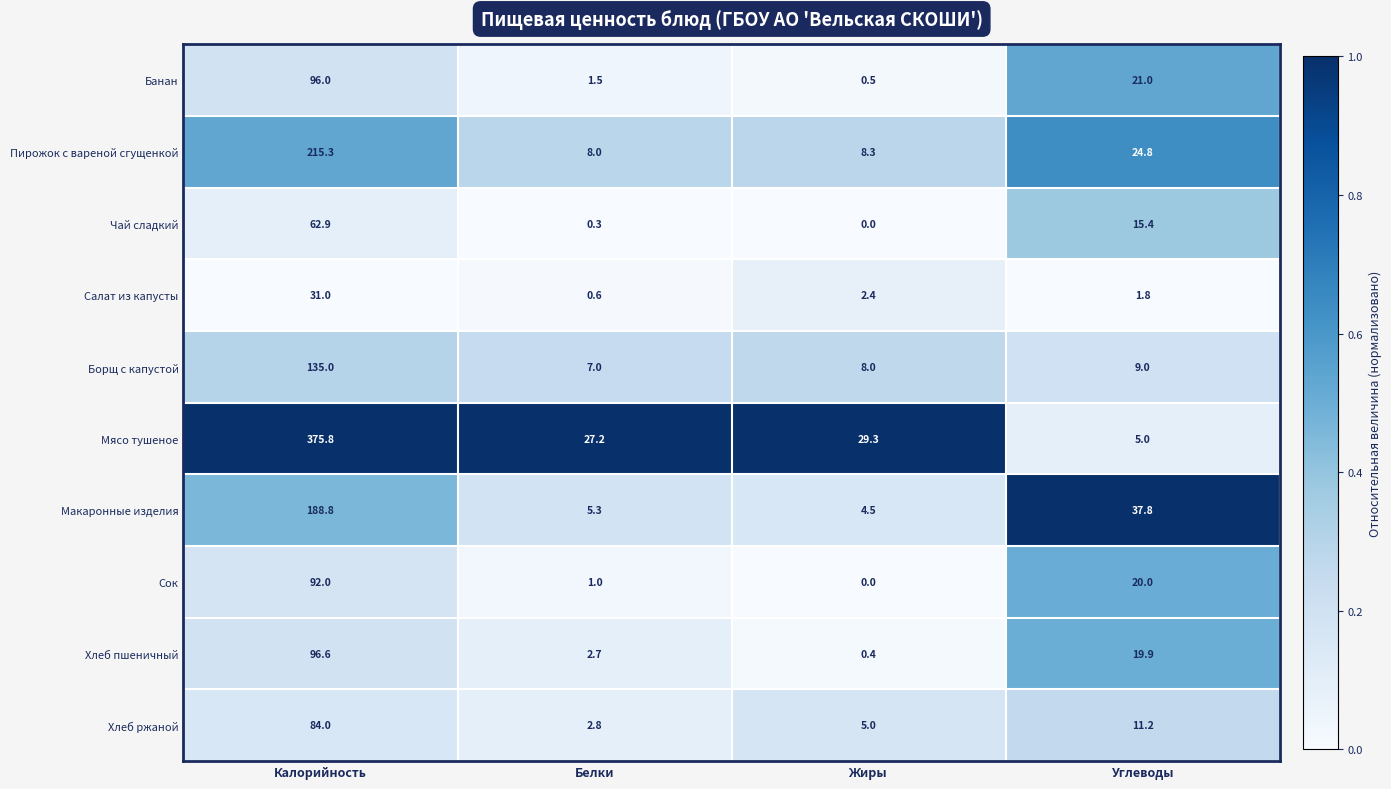

At how many categories does at least one series exceed 0?

4